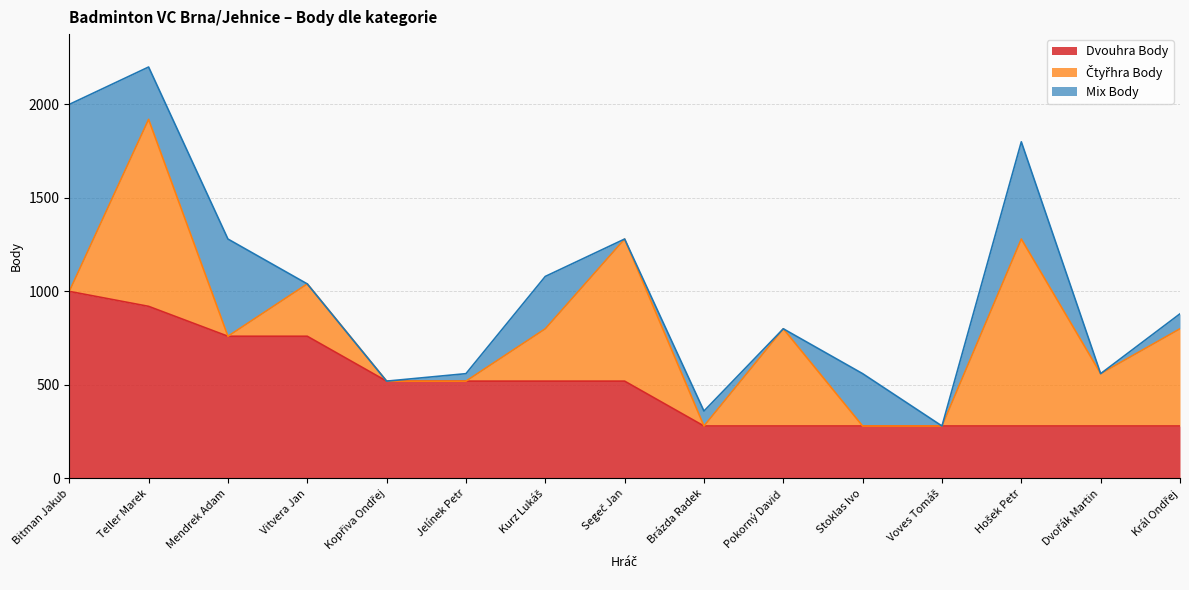

Which series has the largest total across all categories?

Dvouhra Body